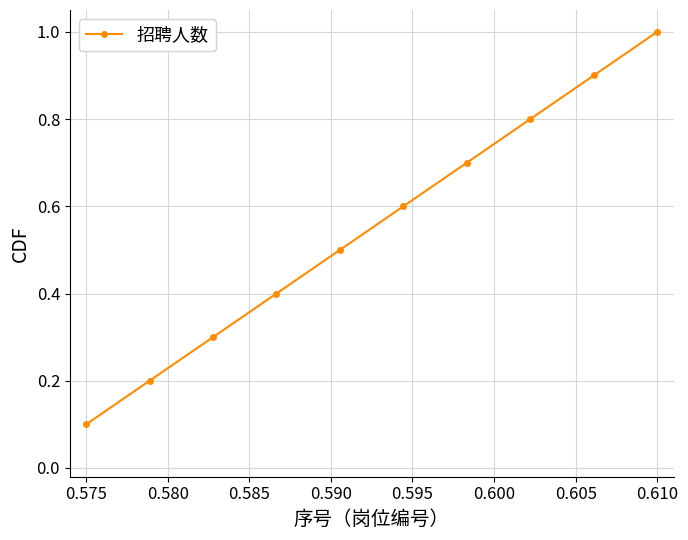

What is the average value?

0.6